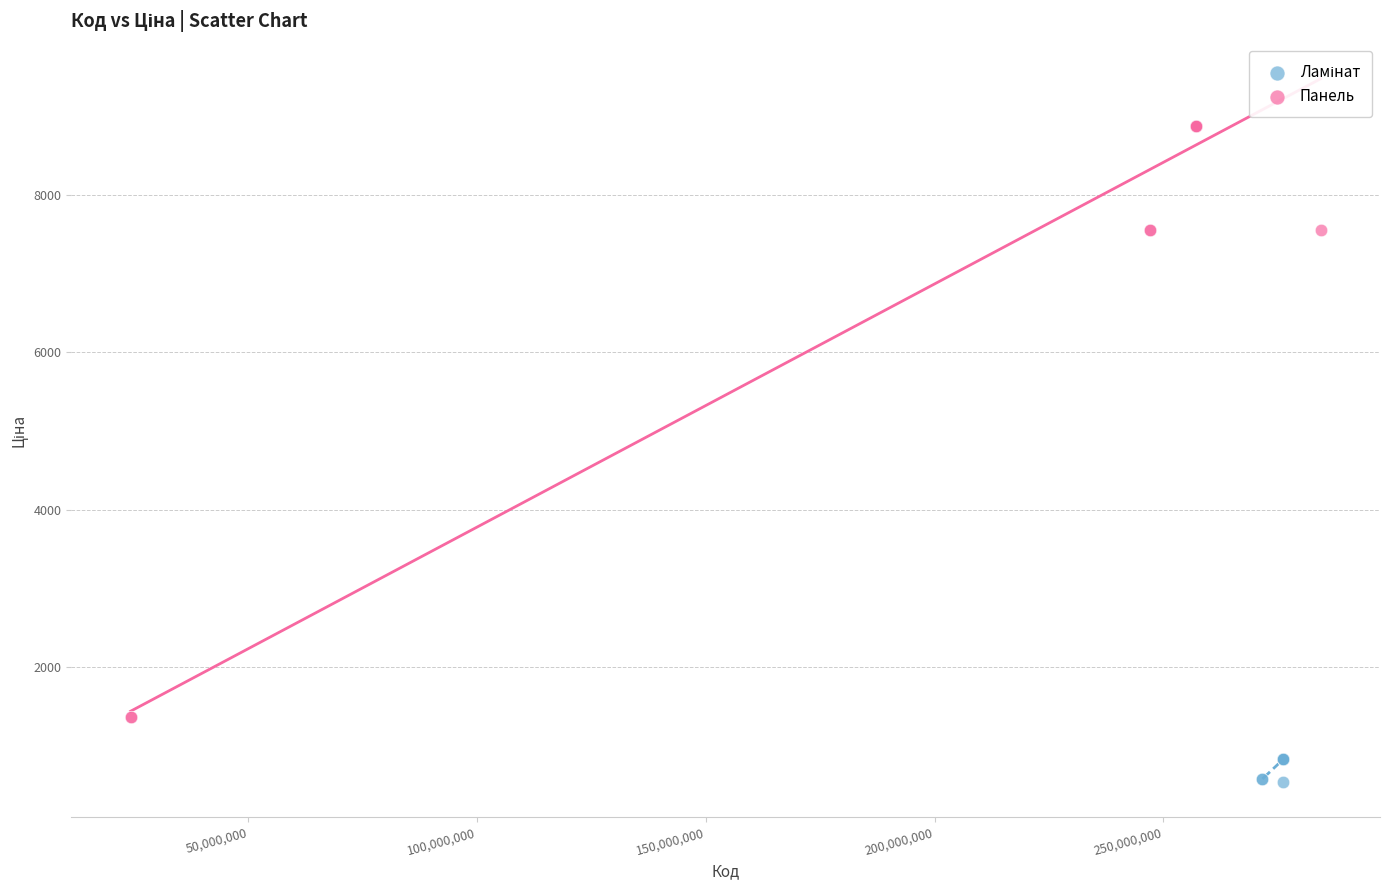

Which series contains the highest Y value?

Панель